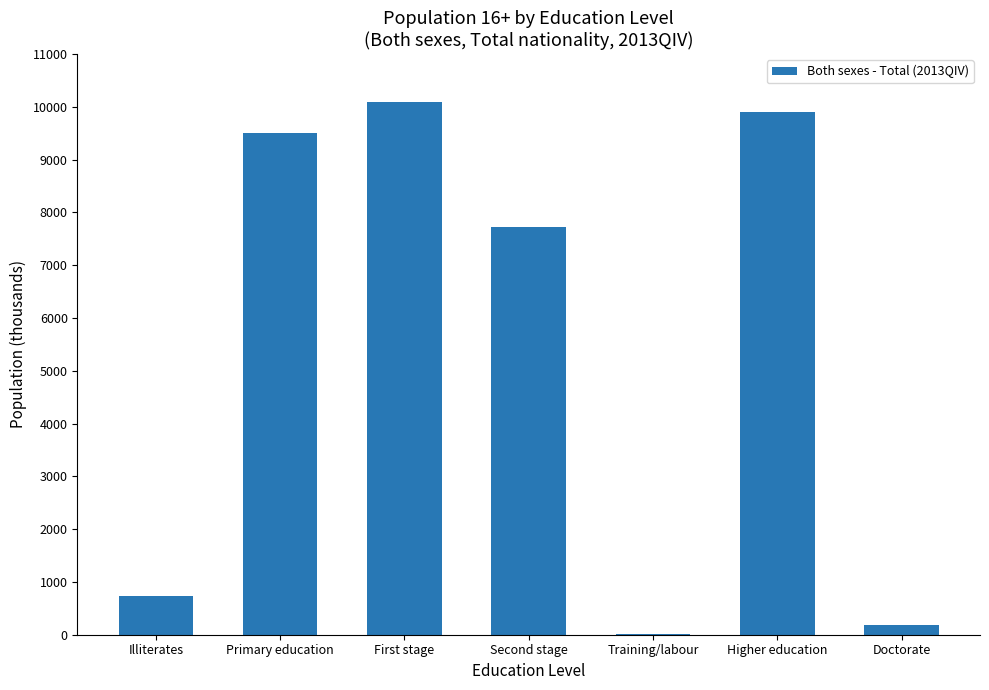

Between First stage and Doctorate, which is larger?

First stage